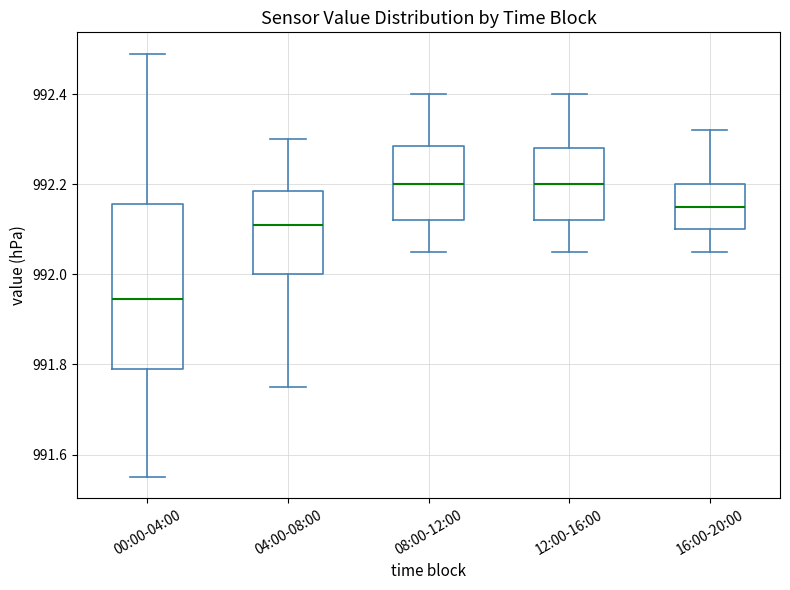

Where is the upper edge of the box for 00:00-04:00 on the y-axis? The values are not printed on the chart, so give them approximately, as read against the axis.

992.16